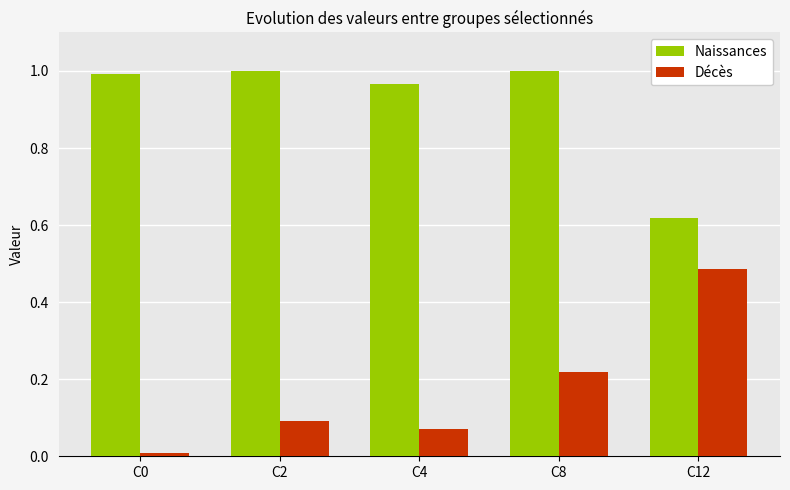

Is it true that Naissances equals 0.2 at C12?

False